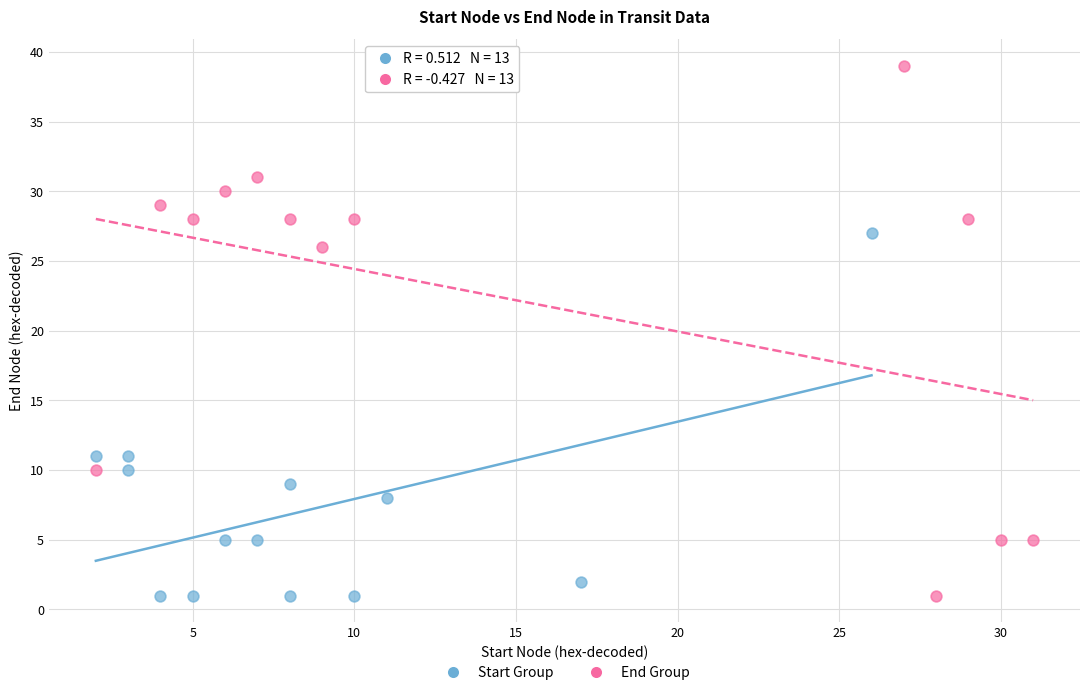

Which series contains the highest Y value?

End Group